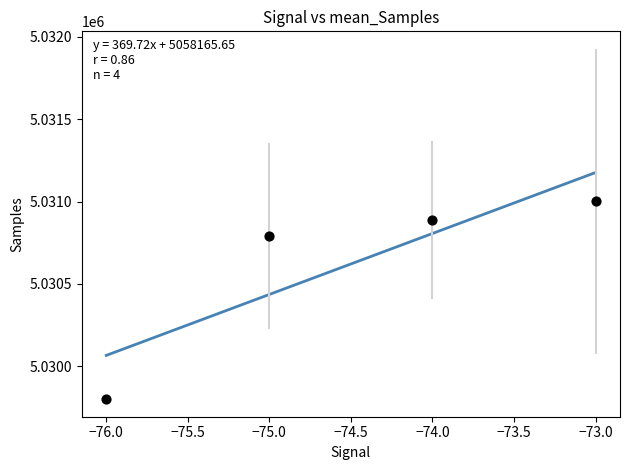

What is the range of Y values (max minus min)?

1200.0